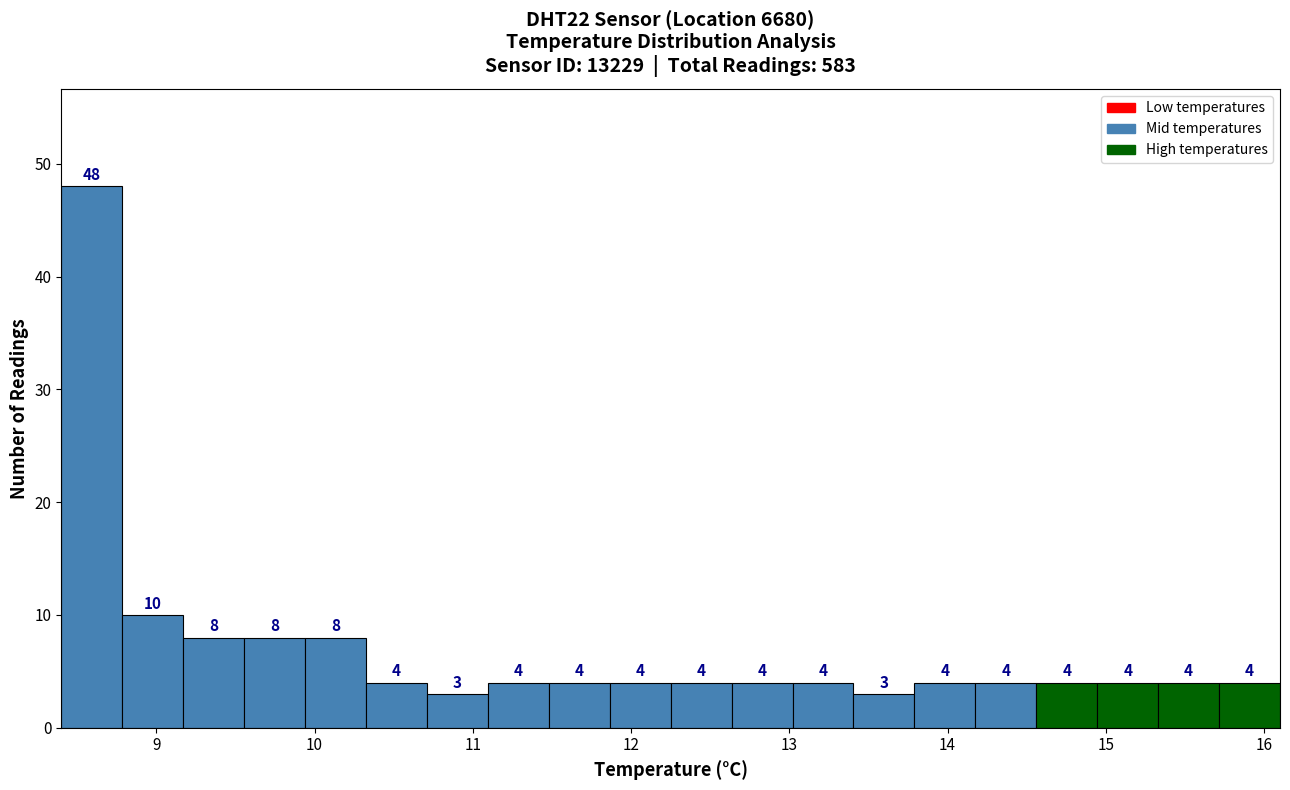

Around what value on the x-axis is the tallest bar? Give the approximate position of its centre, as read against the axis.

8.6